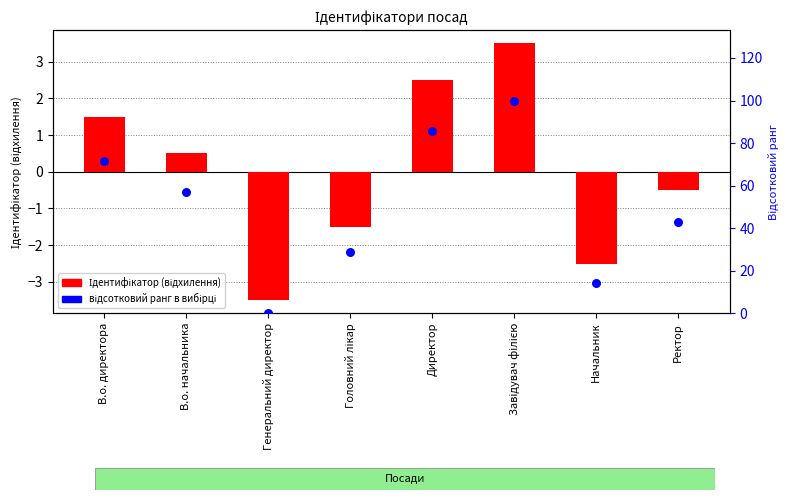

Which series reaches the maximum Y coordinate?

відсотковий ранг